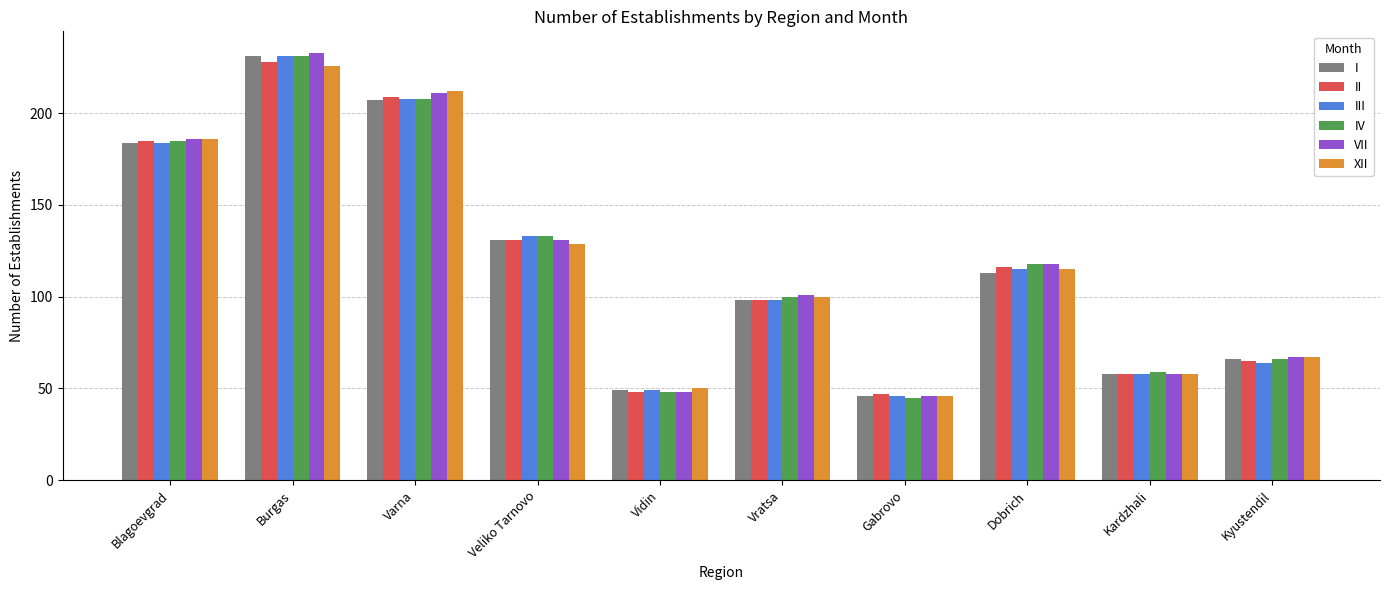

What are all the series names shown in the legend?

I, II, III, IV, VII, XII